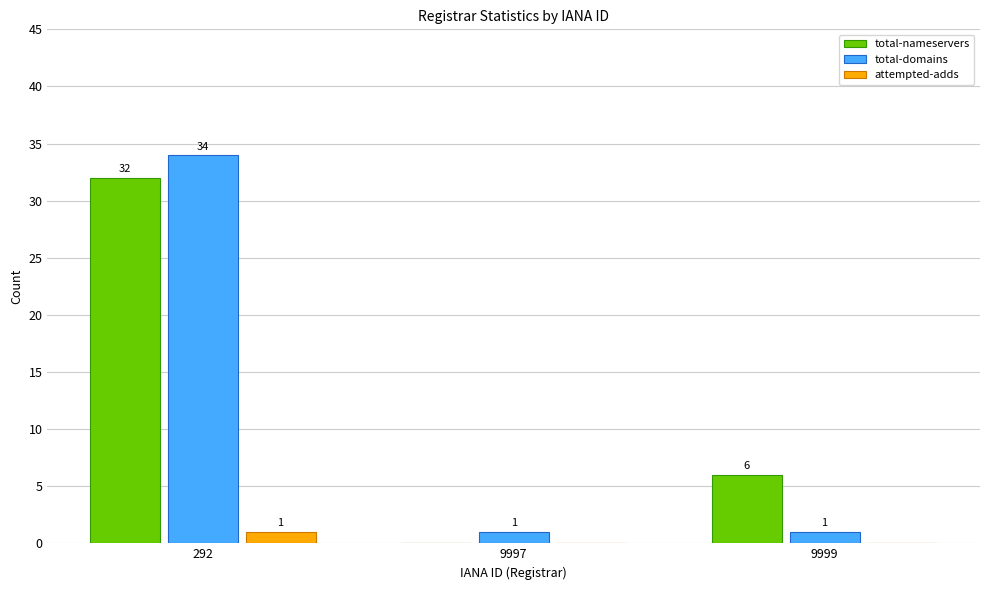

What is the sum of the total-nameservers values at 292 and 9997?

32